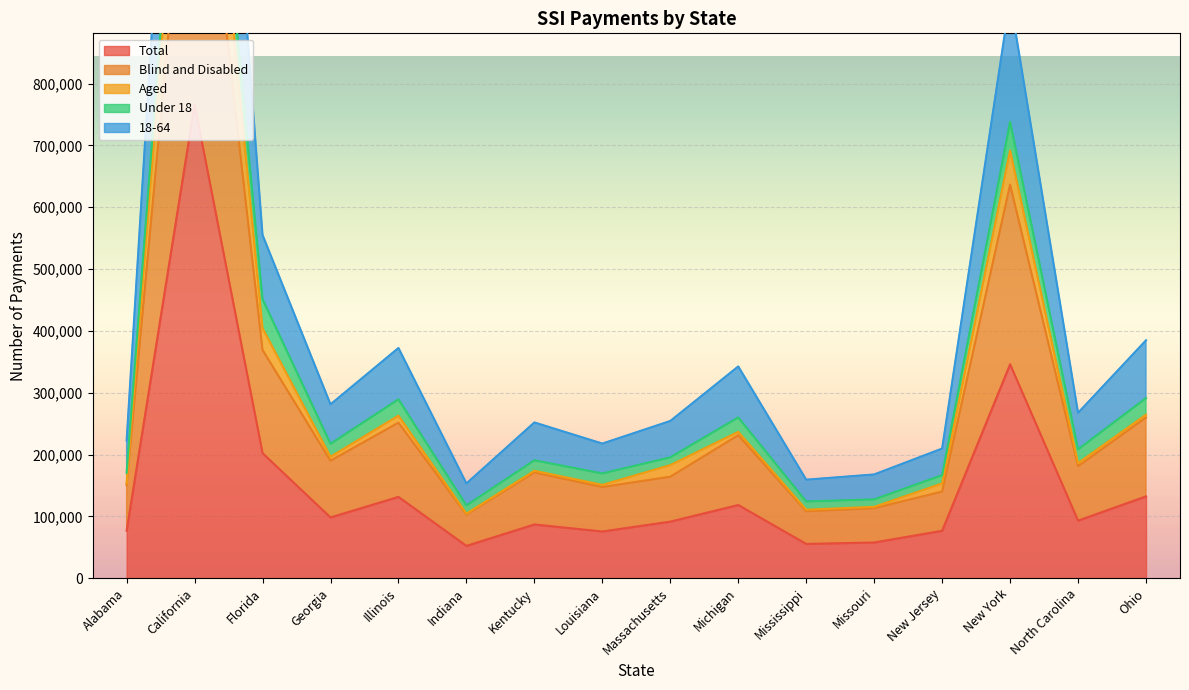

True or false: Total has a value of 136779 at Florida.

False